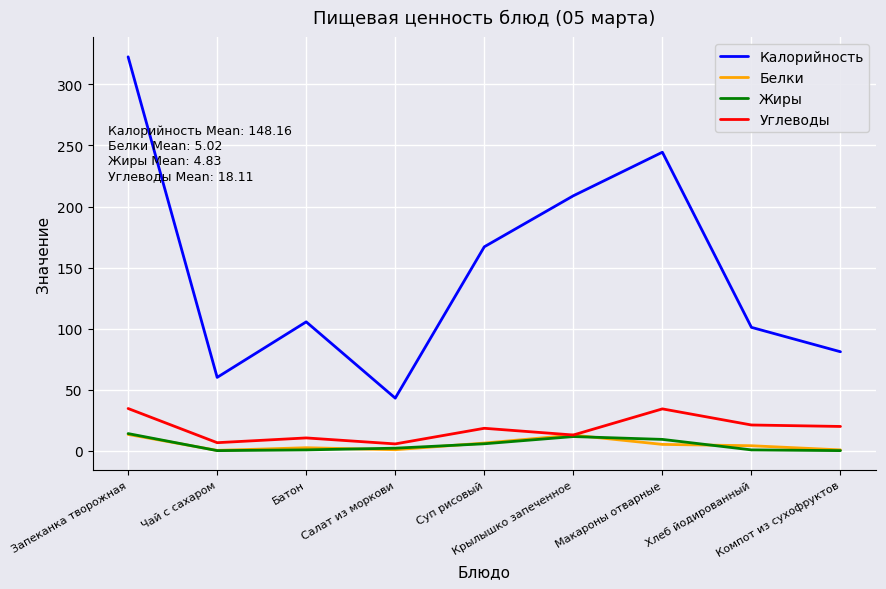

True or false: Калорийность and Белки intersect in this chart.

False